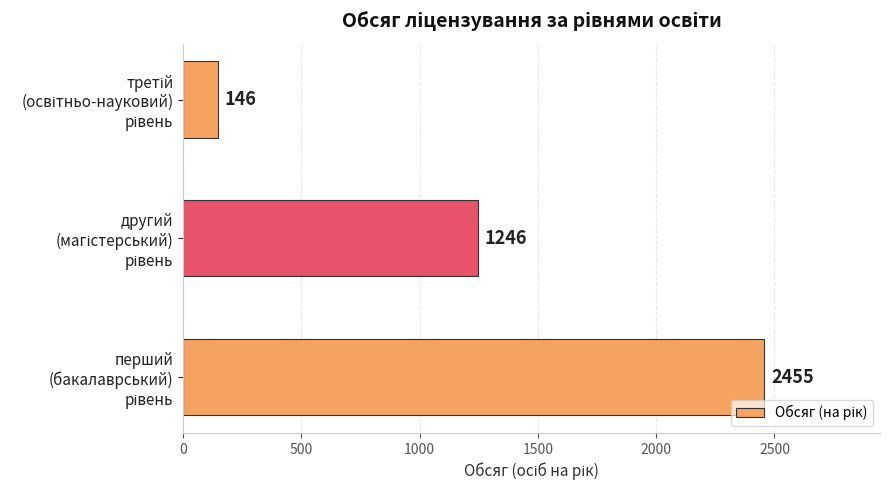

What is the average value?

1282